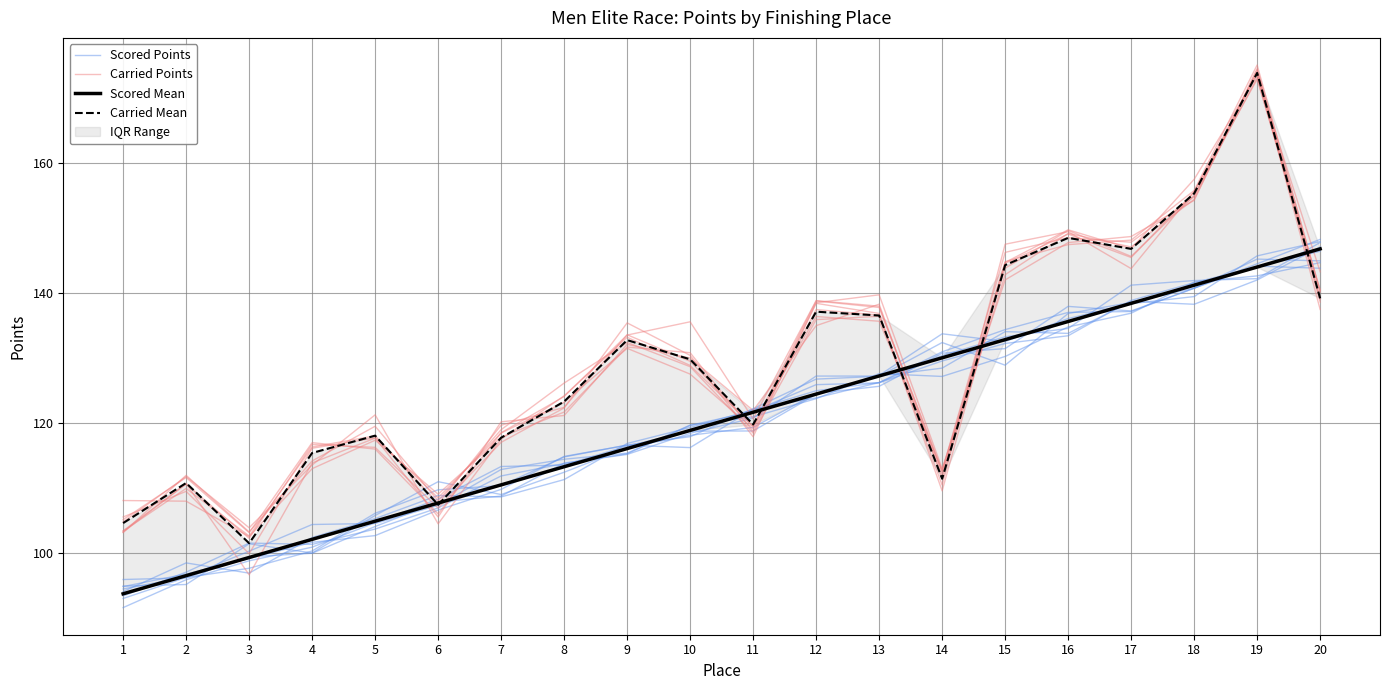

After their last crossing, which series has the higher values: Scored Mean or Carried Mean?

Scored Mean